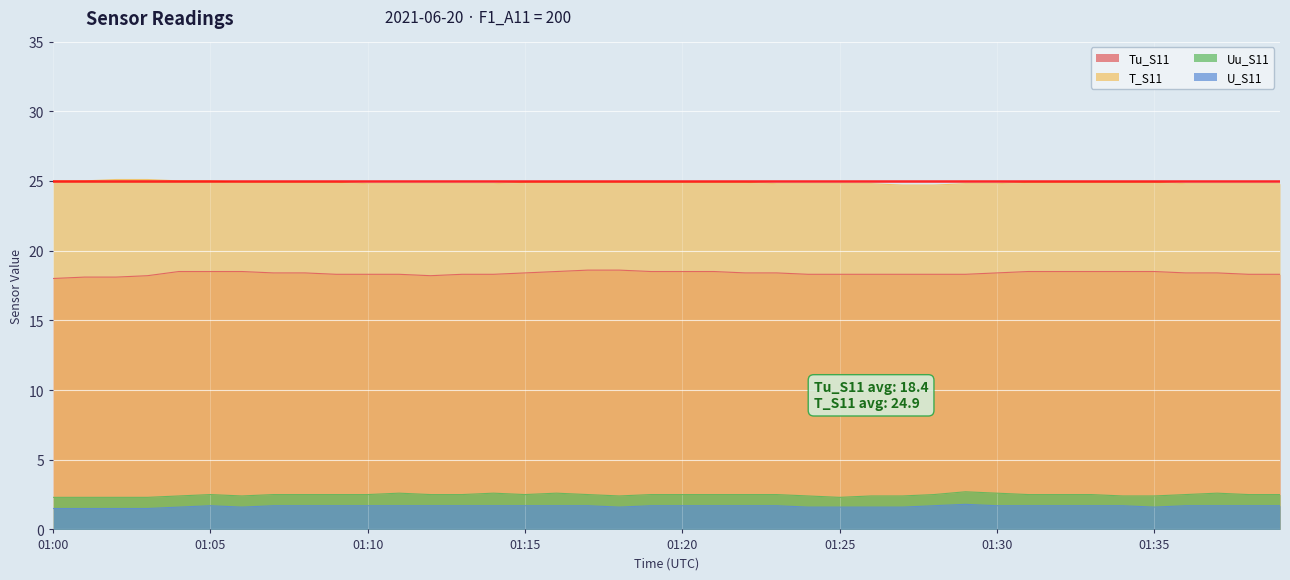

How many T_S11 values are between 24 and 25?

38